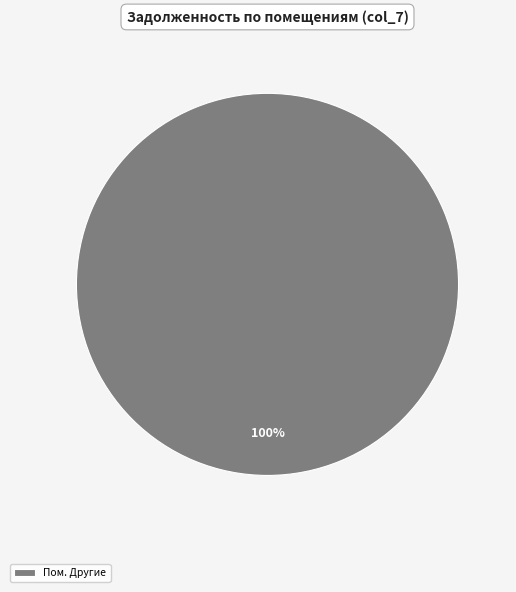

How many slices are in this pie chart?

1